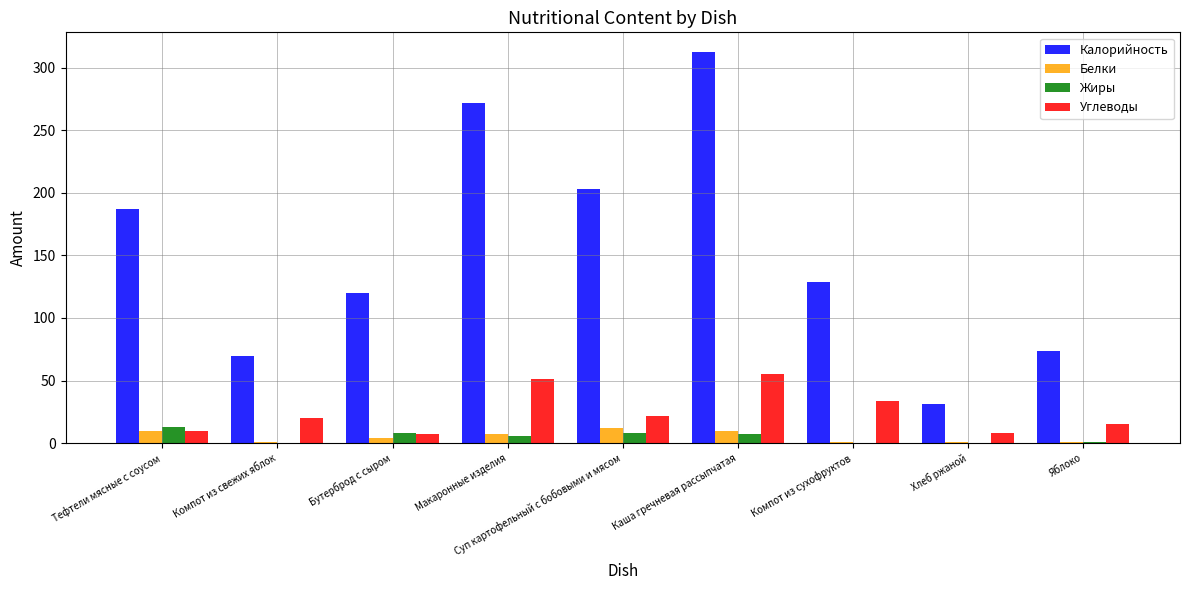

Which category has the highest value across all series?

Каша гречневая рассыпчатая